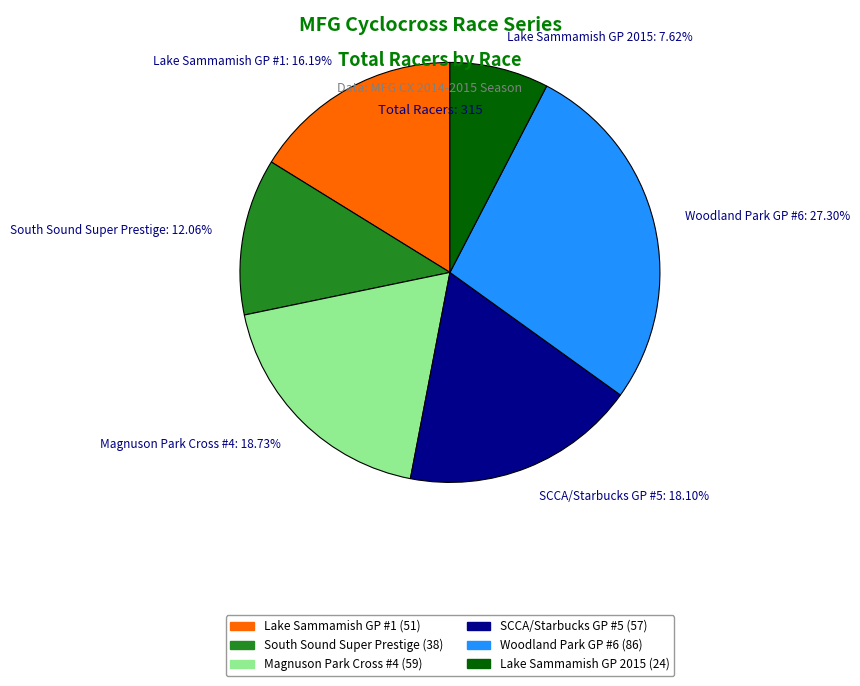

Combined, do Lake Sammamish GP #1: 16.19% and Woodland Park GP #6: 27.30% account for over 50%?

No